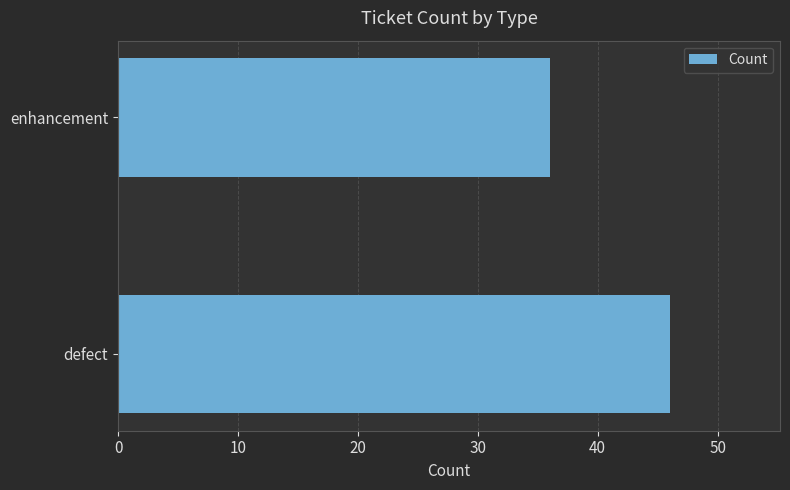

What is the average value?

41